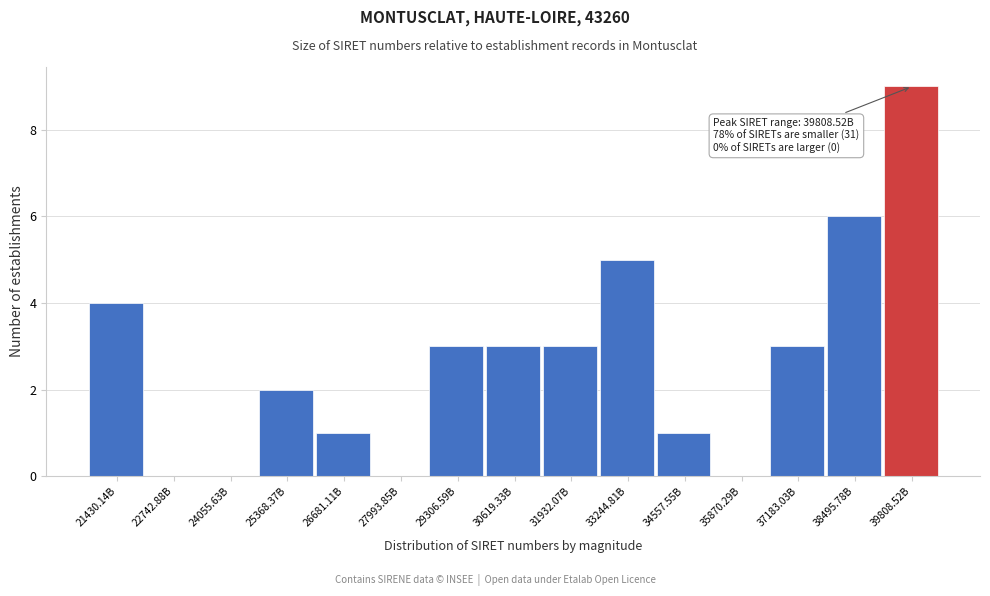

Reading right to left, list all the values displayed in this chart.

39808.52B=9	38495.78B=6	37183.03B=3	35870.29B=0	34557.55B=1	33244.81B=5	31932.07B=3	30619.33B=3	29306.59B=3	27993.85B=0	26681.11B=1	25368.37B=2	24055.63B=0	22742.88B=0	21430.14B=4